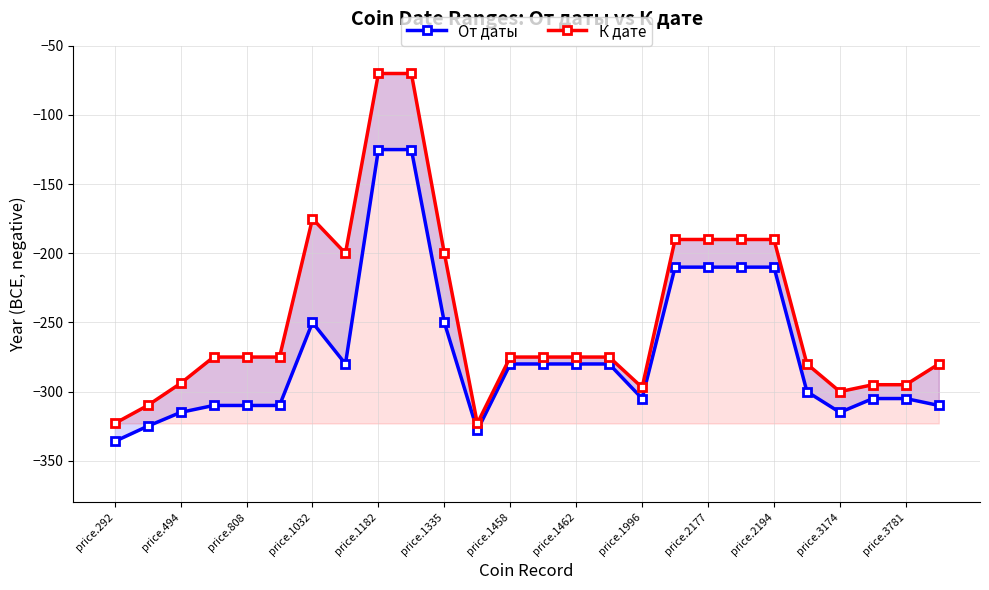

Rank the series at price.494 from lowest to highest value.

От даты, К дате